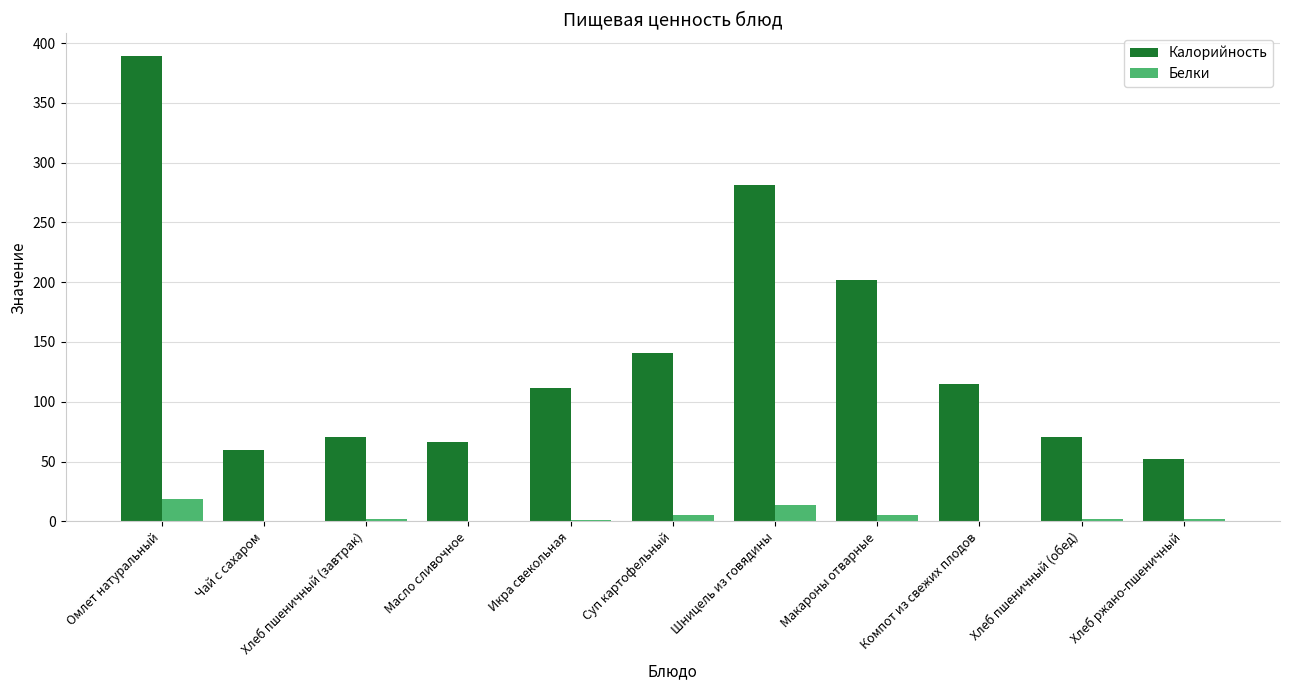

The value of Калорийность at Хлеб пшеничный (обед) is 70.5. True or false?

True